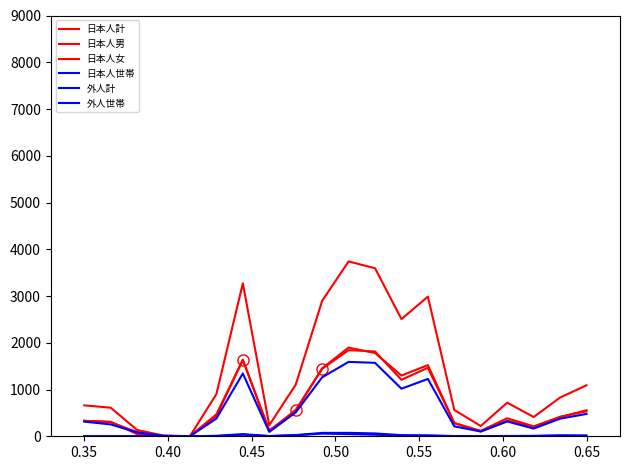

At how many categories does at least one series exceed 1674?

6